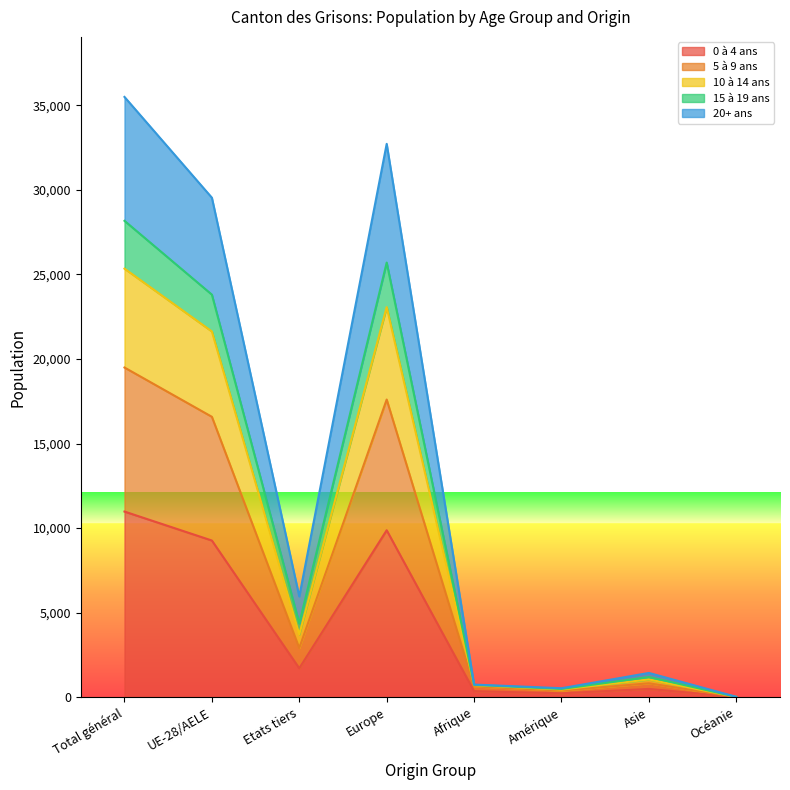

True or false: 20+ ans and 0 à 4 ans intersect in this chart.

False